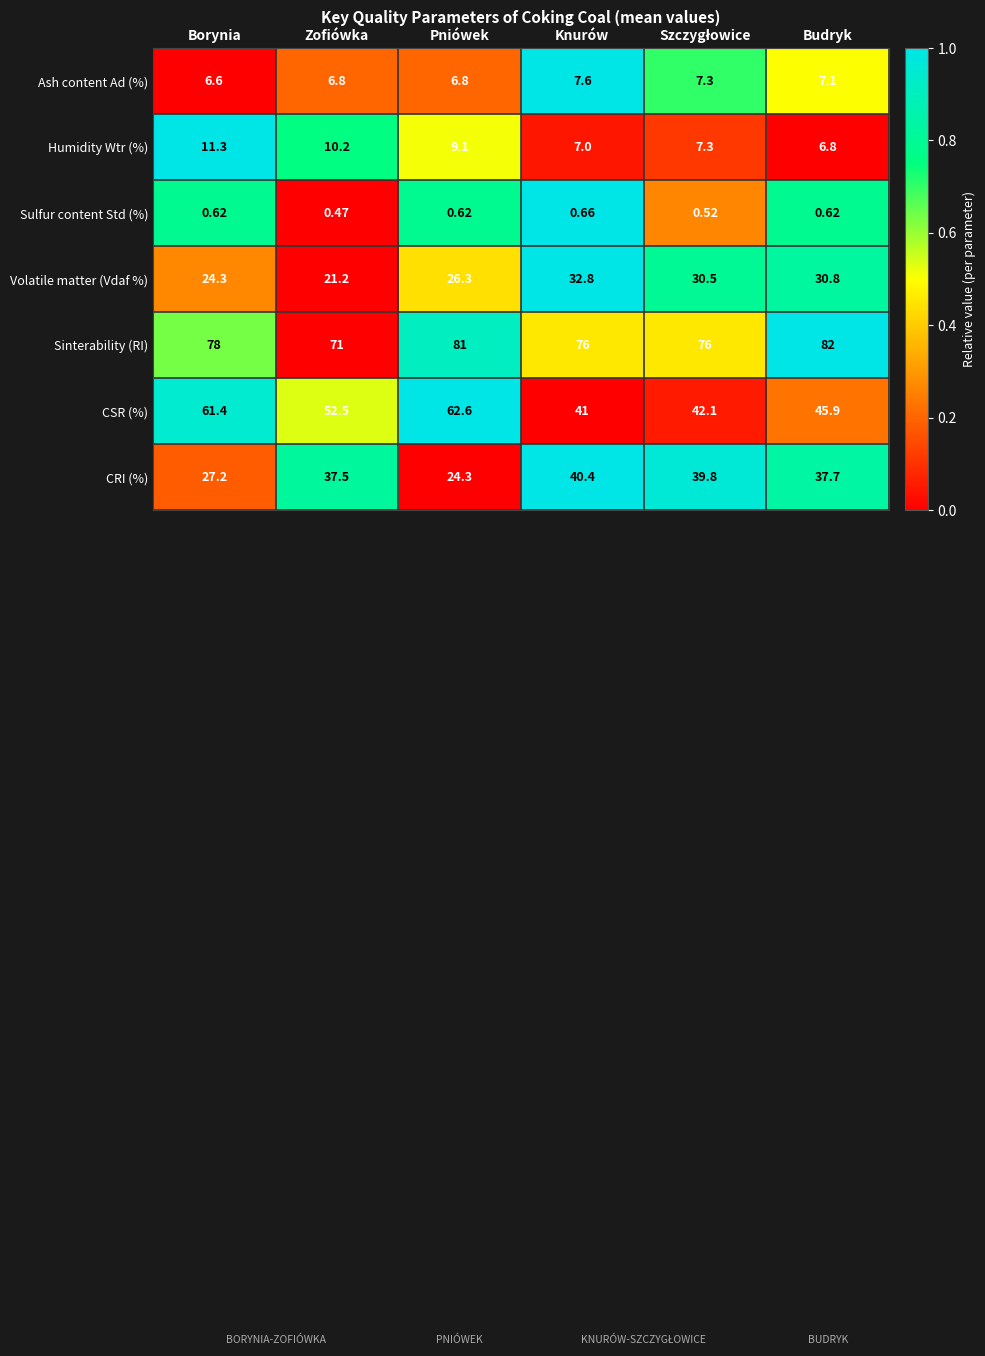

Which series has the widest spread of values?

CSR (%)